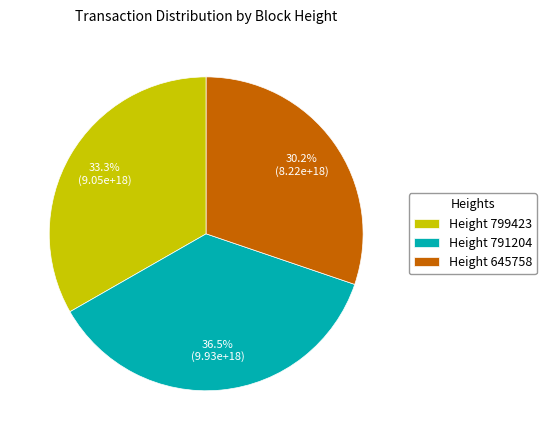

Between Height 791204 and Height 645758, which is larger?

Height 791204